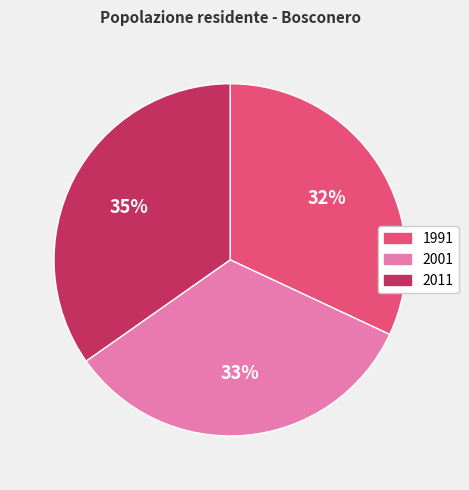

Approximately how many times larger is the value at 1991 compared to 2011?

0.9